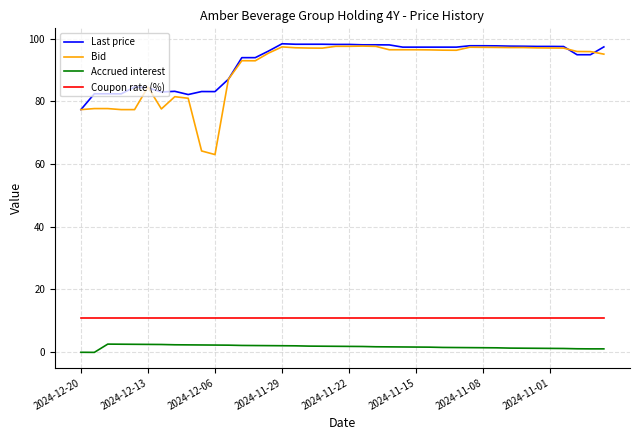

What is the difference between the maximum and minimum values in the Last price series?

21.0